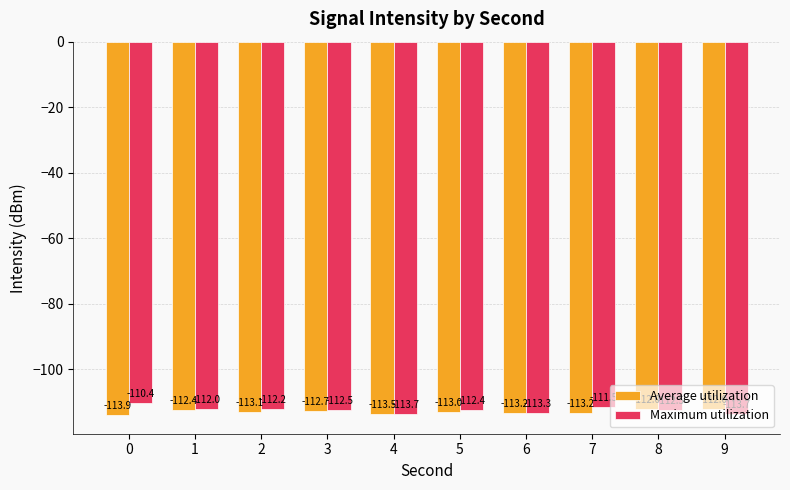

List the series in order of their overall mean, highest first.

Maximum utilization, Average utilization